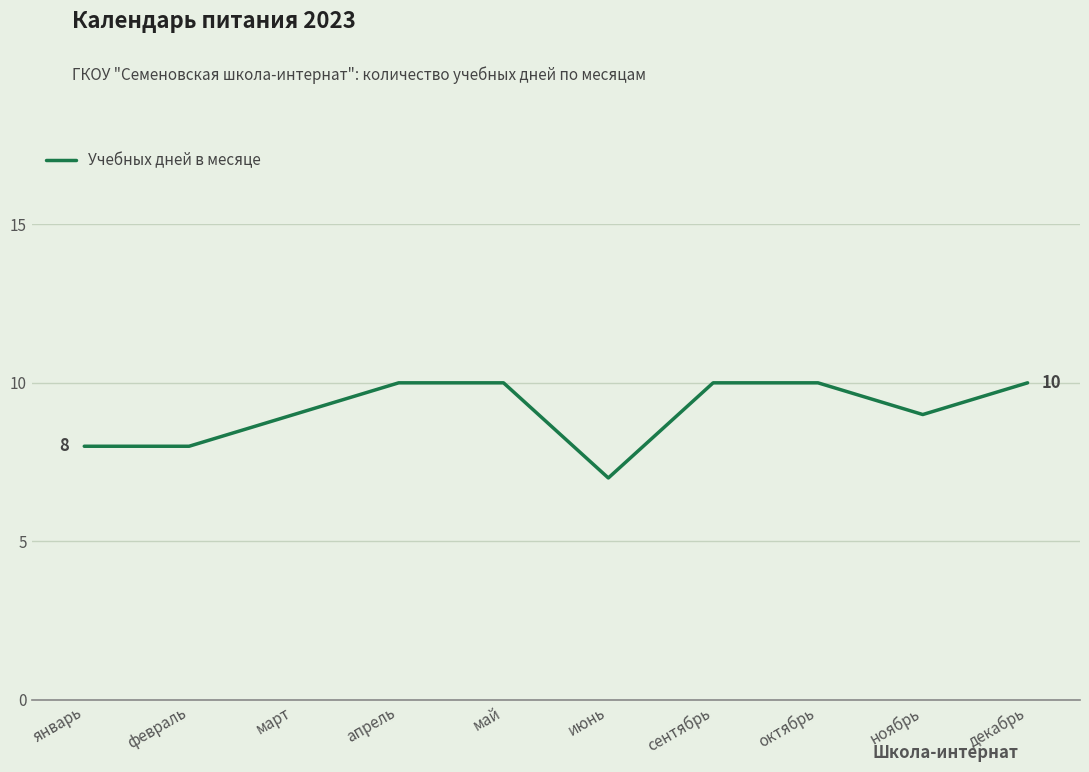

What is the ratio of the value at октябрь to the value at июнь?

1.4